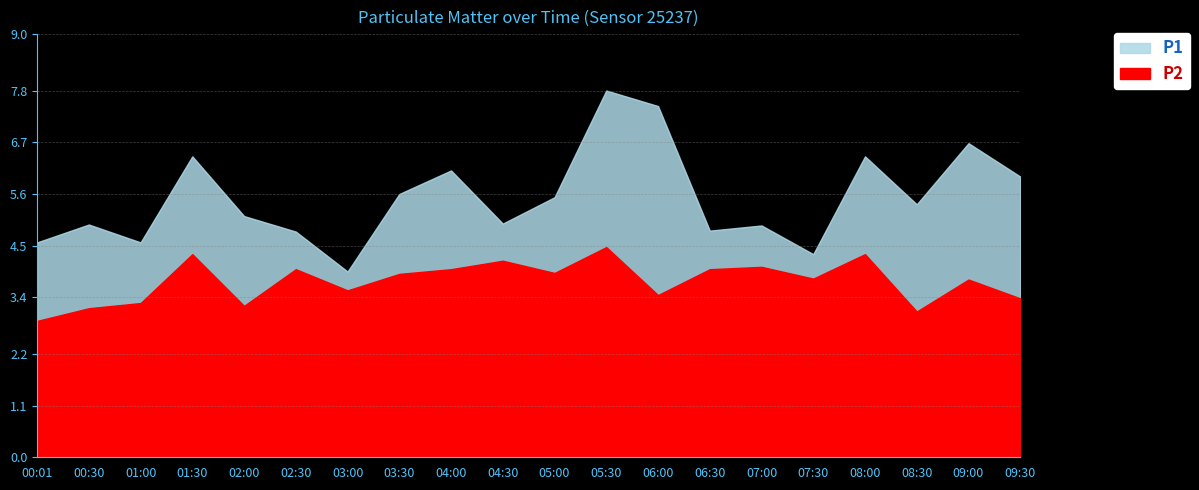

What position from the right is 04:30?

11